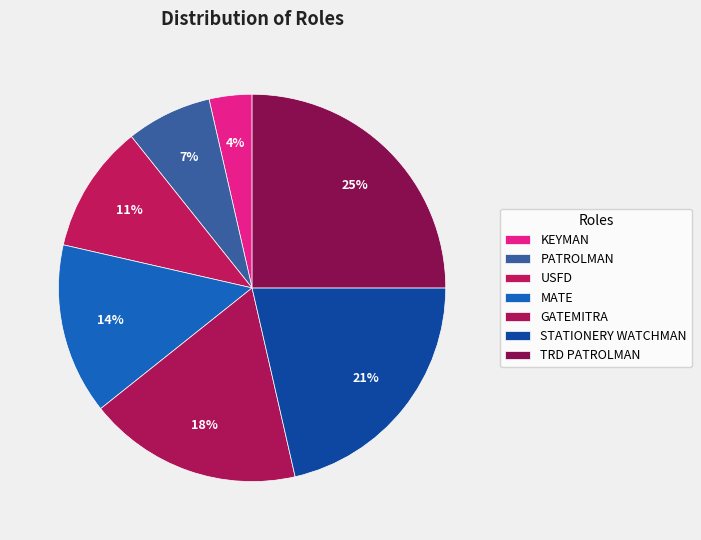

Which category has the biggest portion of the pie?

TRD PATROLMAN